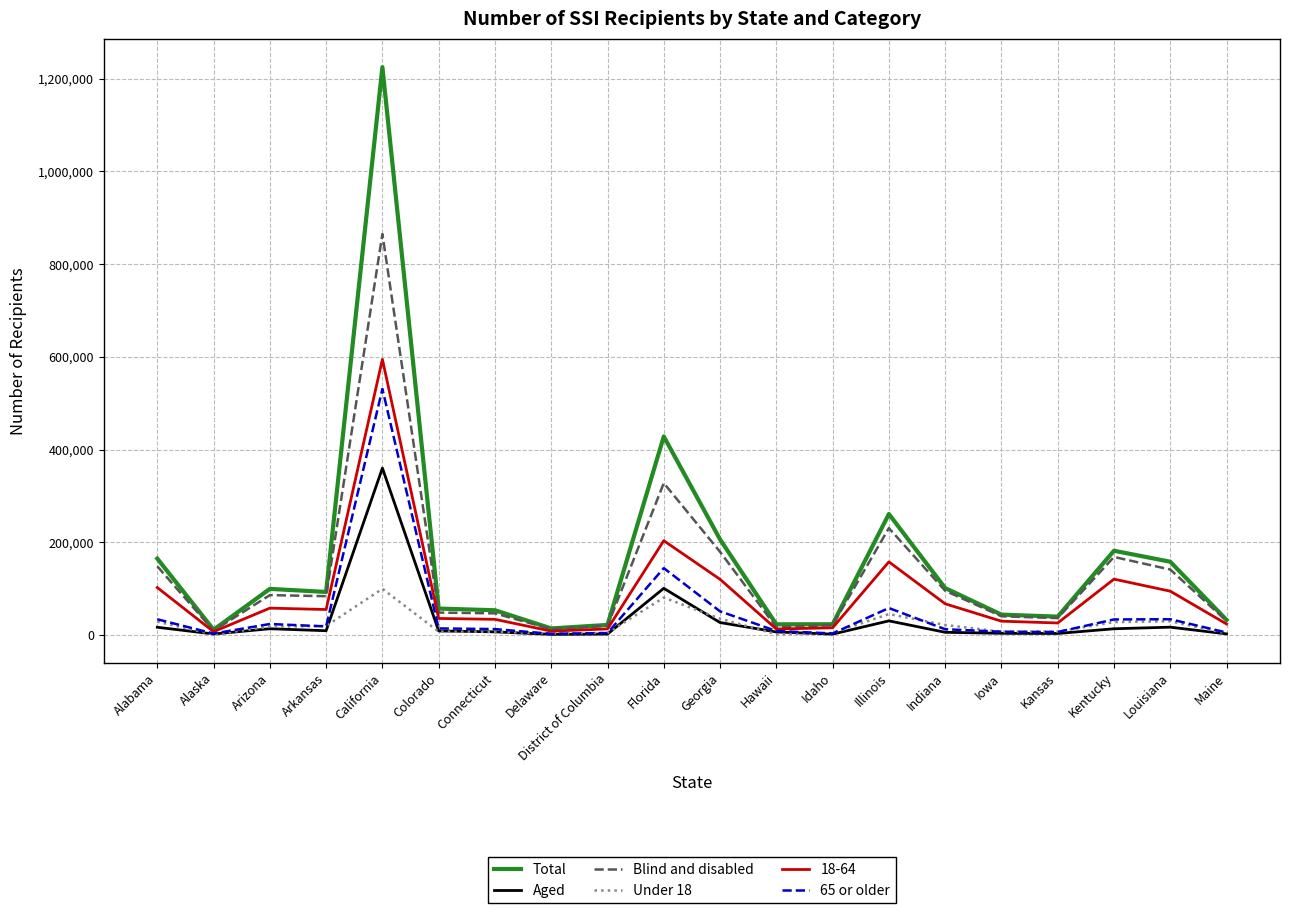

At Florida, list the series in order from largest to smallest.

Total, Blind and disabled, 18-64, 65 or older, Aged, Under 18